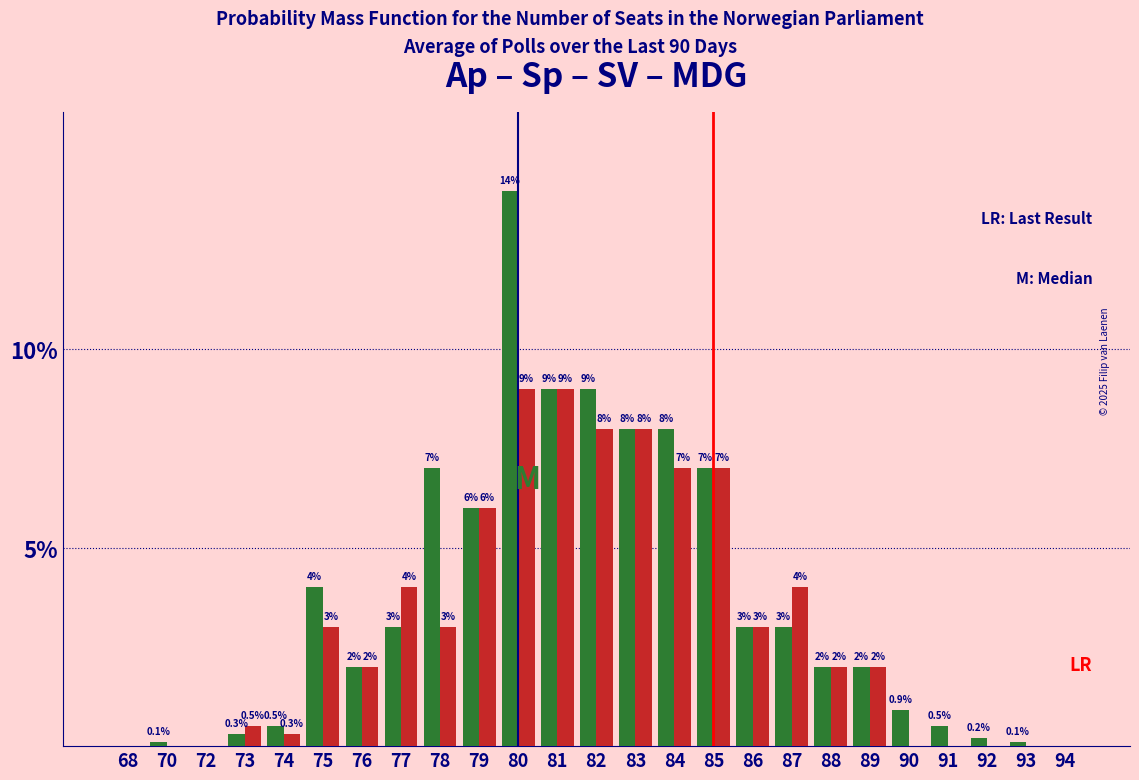

What is the greatest value displayed?

14.0